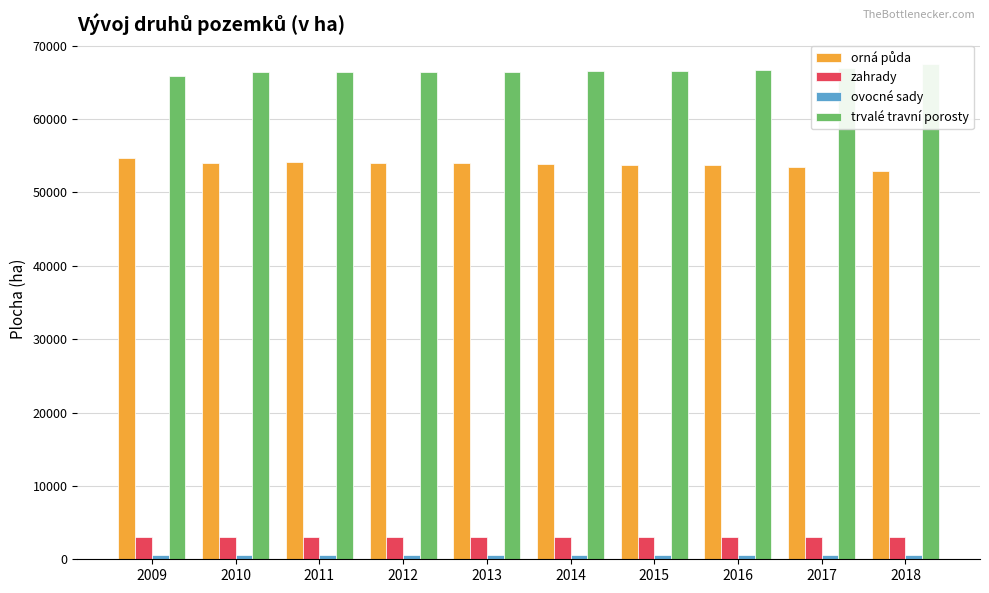

Count the number of categories in the chart.

10